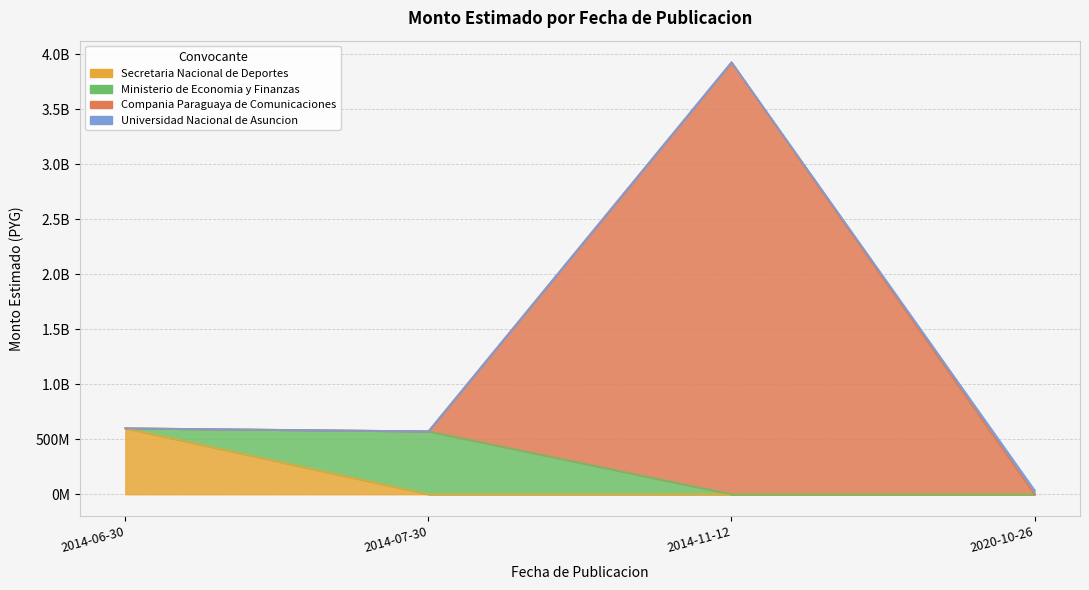

Approximately how many times larger is the value at 2014-11-12 compared to 2014-07-30?

6.9